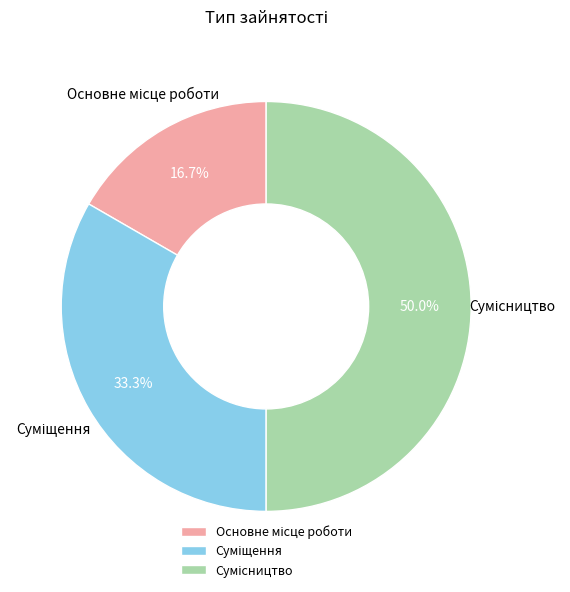

What is the change in value from Основне місце роботи to Сумісництво?

+2